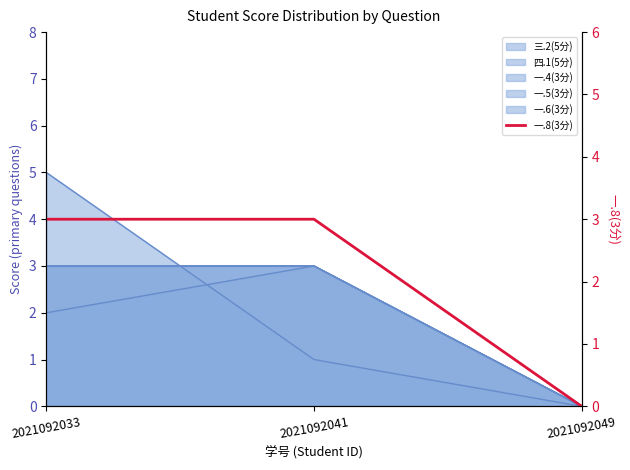

What is the value of the 1st point from the left?

3